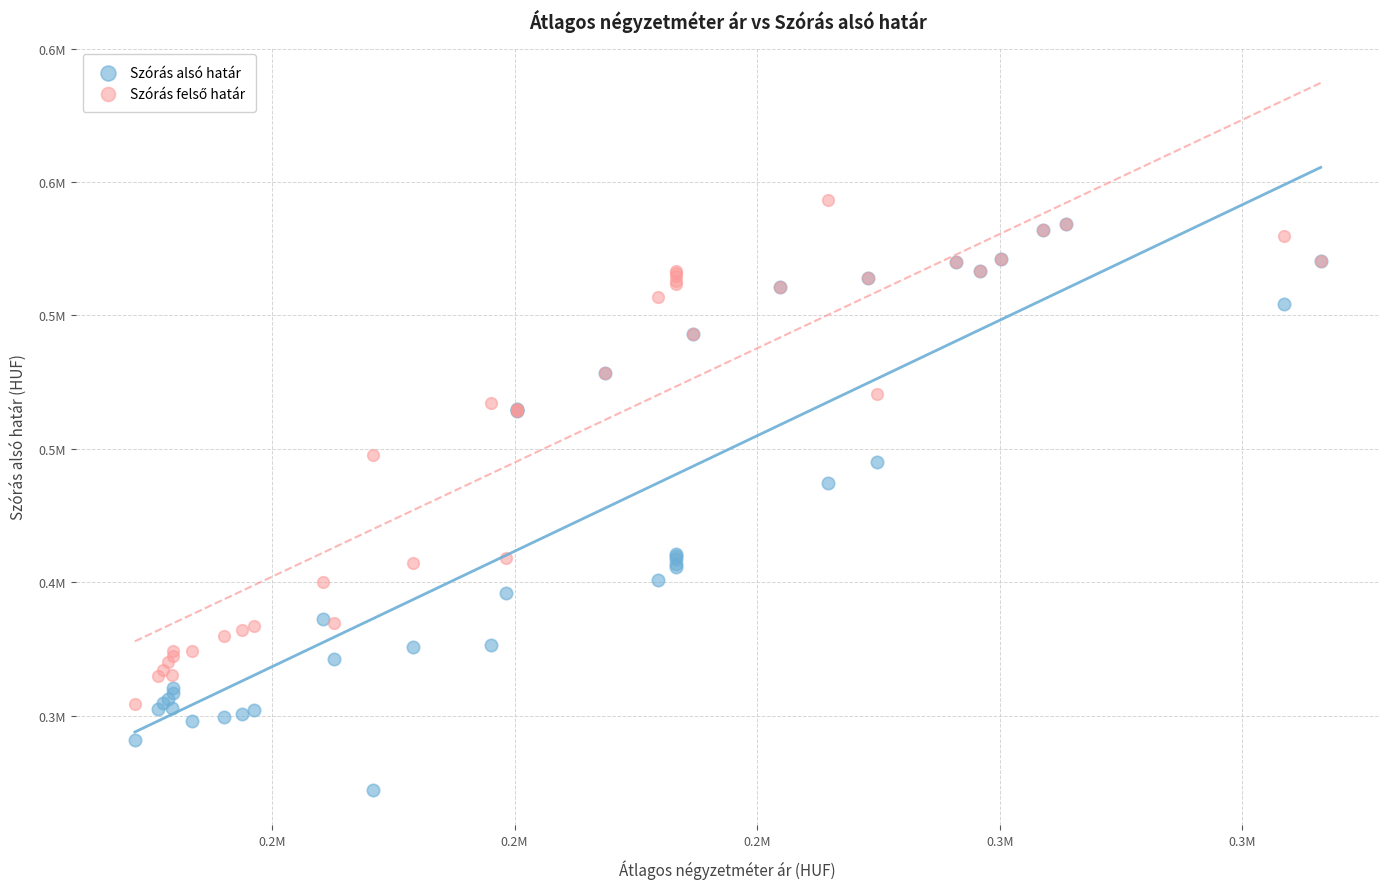

Which series contains the lowest Y value?

Szórás alsó határ